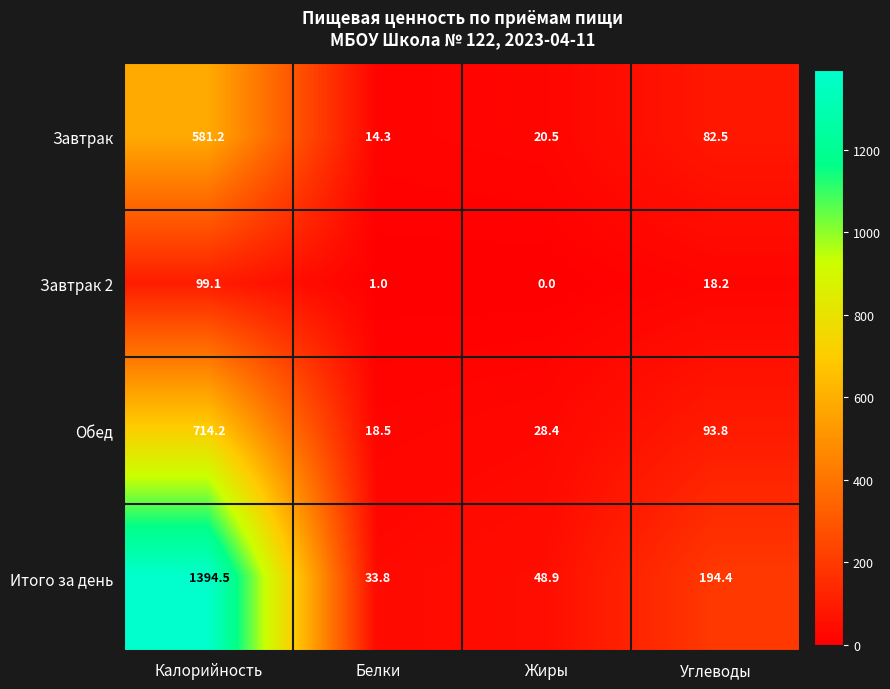

The value of Итого за день at Углеводы is 194.4. True or false?

True